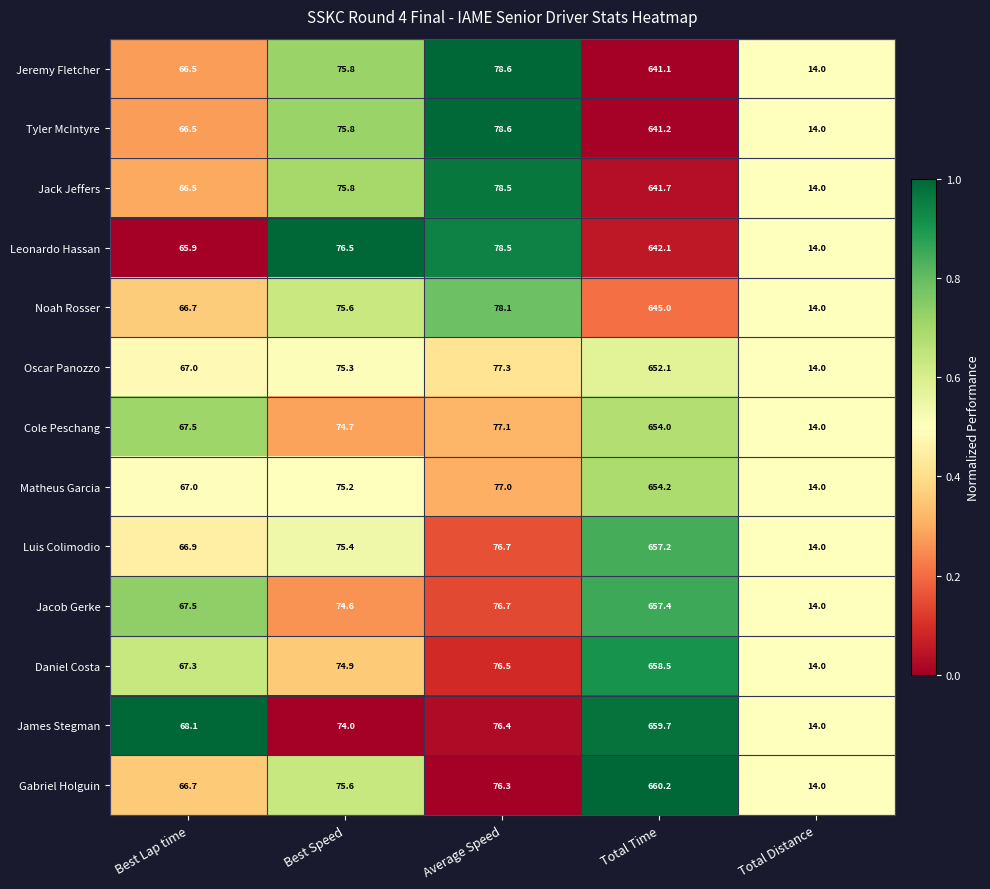

Where is Tyler McIntyre nearest to the value 327?

Average Speed